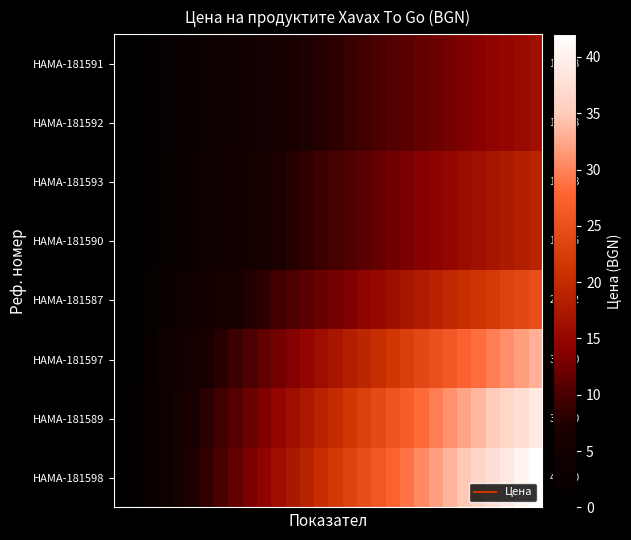

What is the highest value of the HAMA-181597 series?

33.0